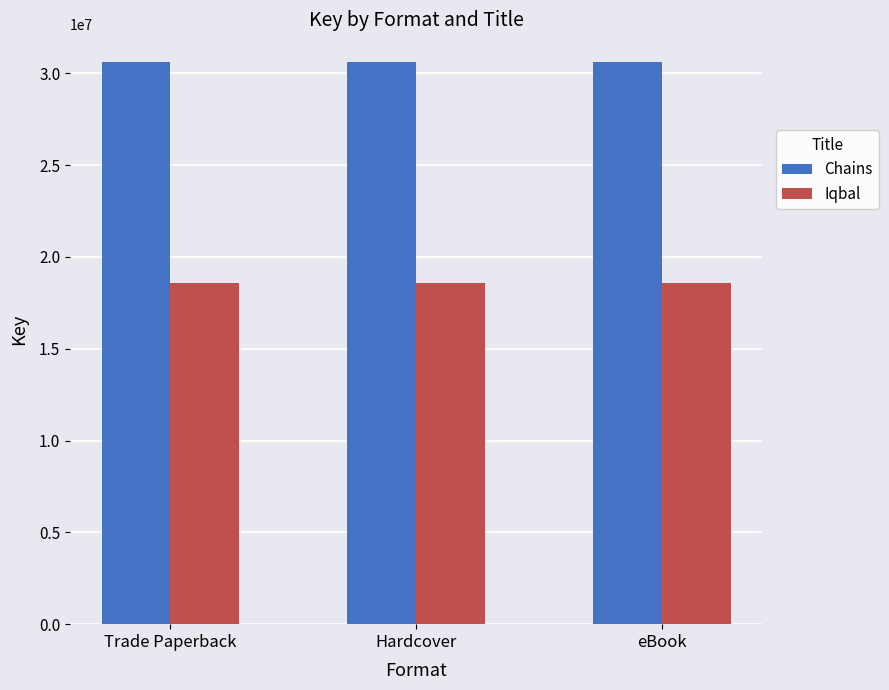

What is the sum of all Chains values?

91756968